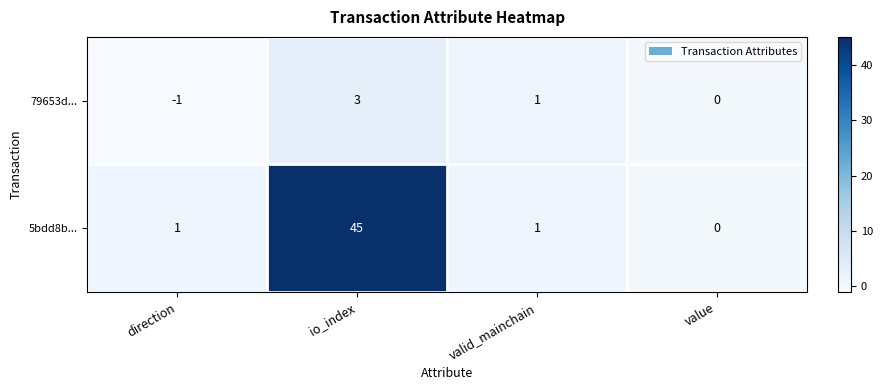

At which category is the sum across all series the highest?

io_index